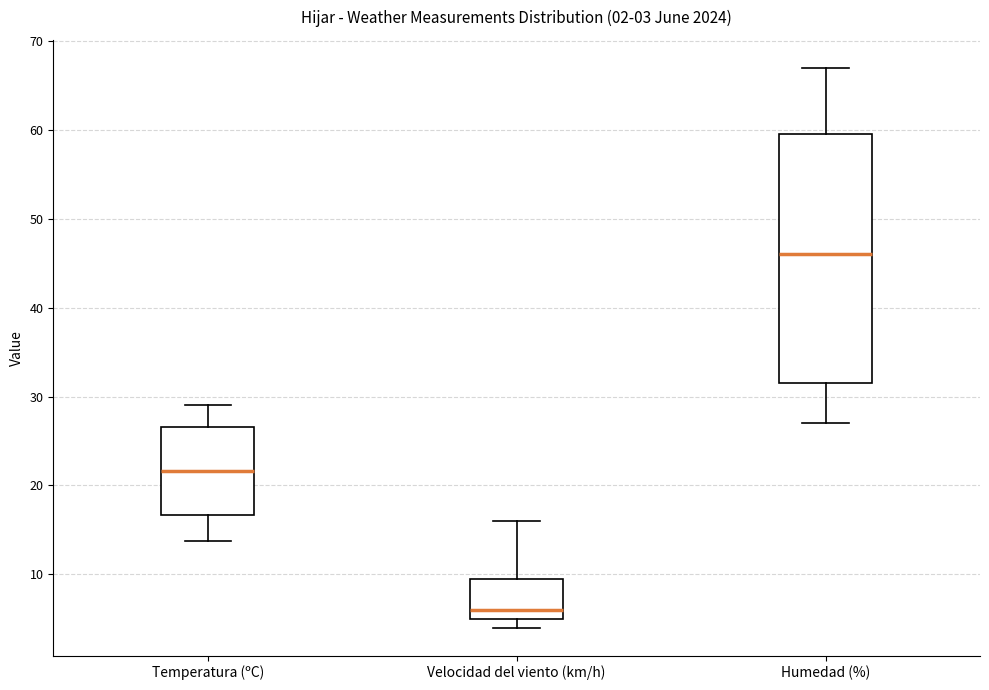

Comparing the boxes themselves (not the whiskers), which one is the tallest?

Humedad (%)